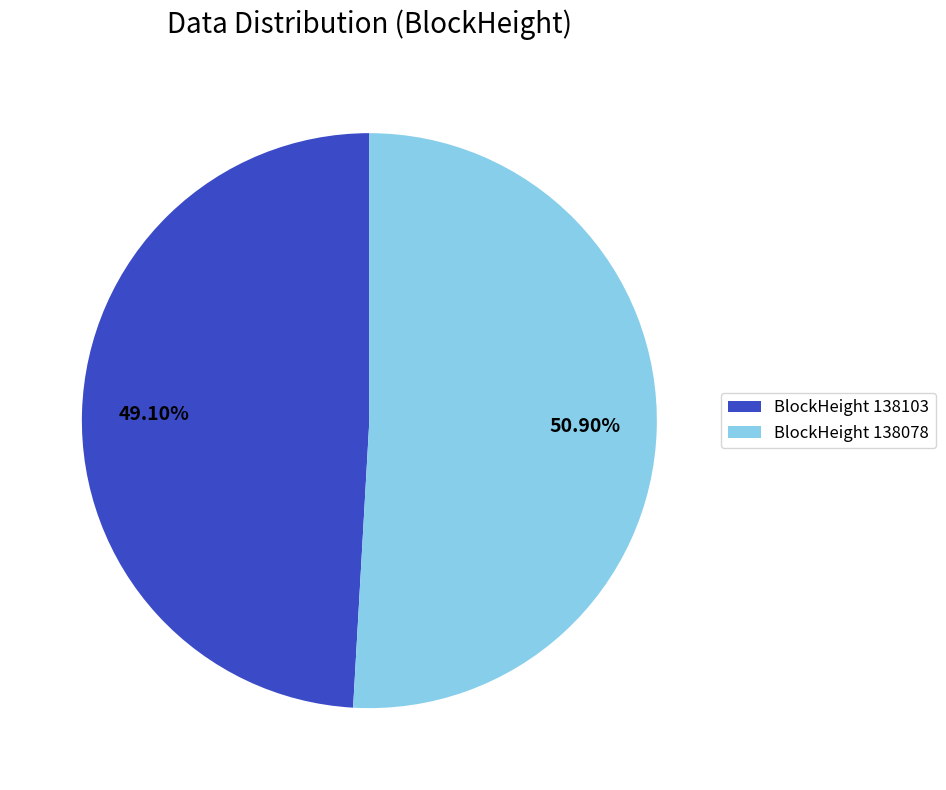

Do BlockHeight 138103 and BlockHeight 138078 together represent more than half of the pie?

Yes